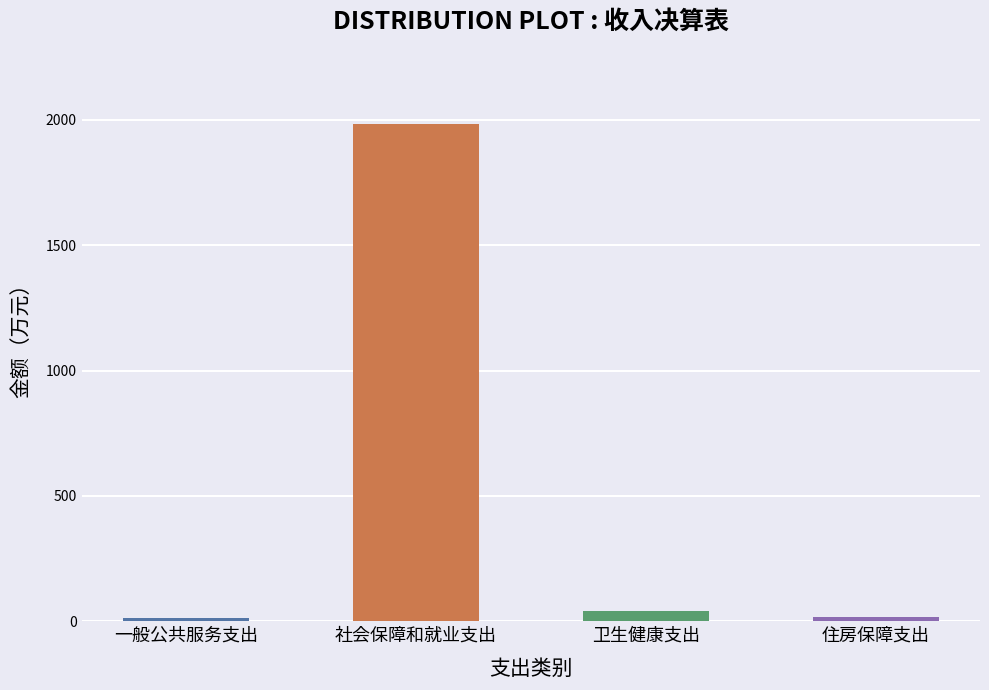

What is the value of the 3rd bar from the left?

40.9